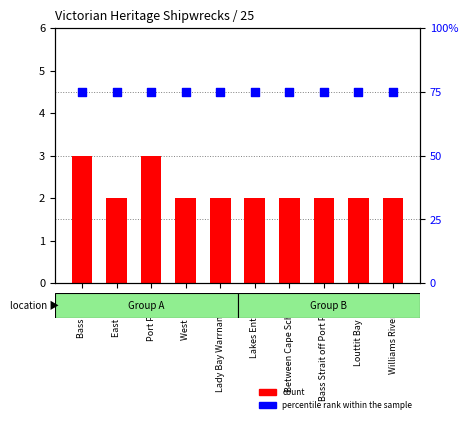

Which series has the largest total across all categories?

percentile rank within the sample